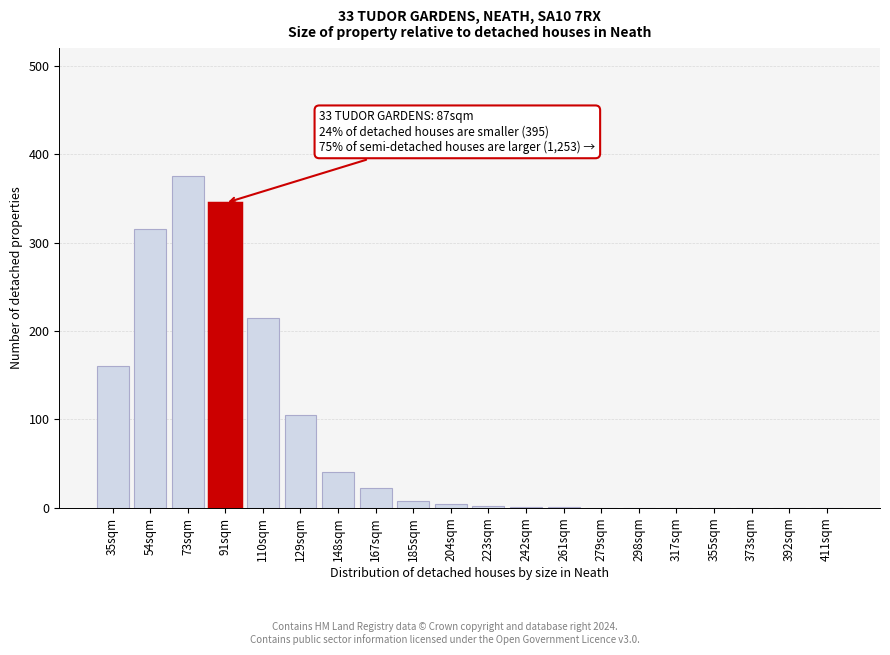

What is the greatest value displayed?

375